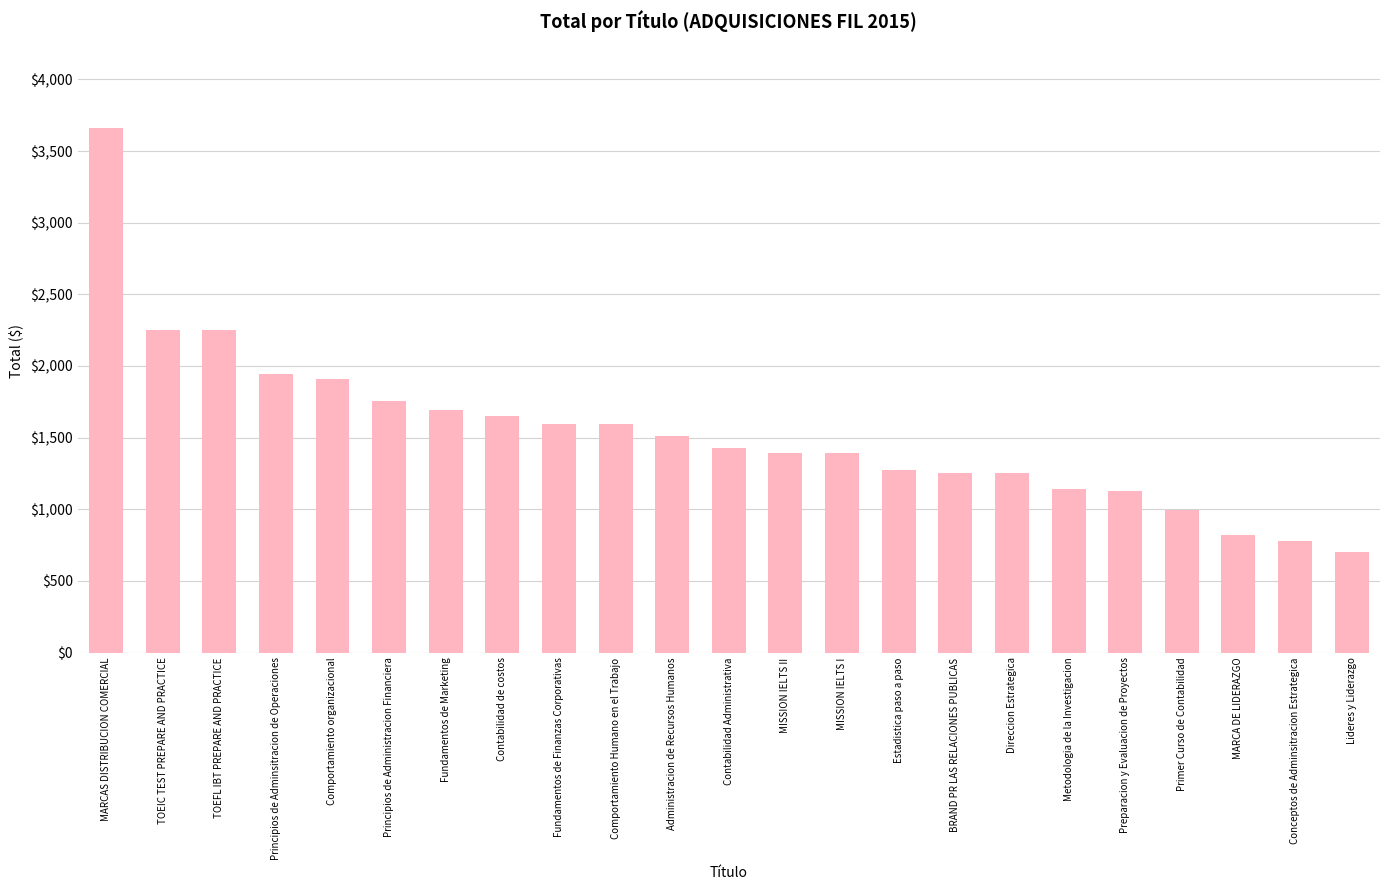

Does the chart contain stacked bars?

No